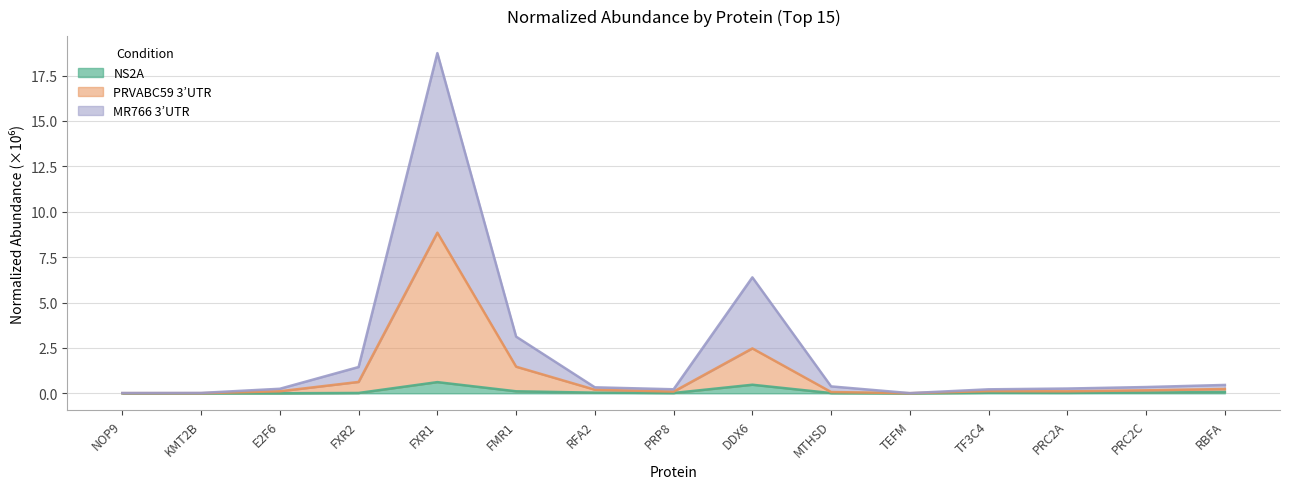

Reading right to left, transcribe all the data shown in this chart.

NS2A: 0.1	0.0	0.0	0.0	0.0	0.0	0.5	0.0	0.0	0.1	0.6	0.0	0.0	0.0	0.0
PRVABC59_3UTR: 0.2	0.2	0.1	0.1	0.0	0.1	2.5	0.1	0.2	1.5	8.8	0.6	0.1	0.0	0.0
MR766_3UTR: 0.5	0.3	0.3	0.2	0.0	0.4	6.4	0.2	0.3	3.1	18.7	1.4	0.2	0.0	0.0